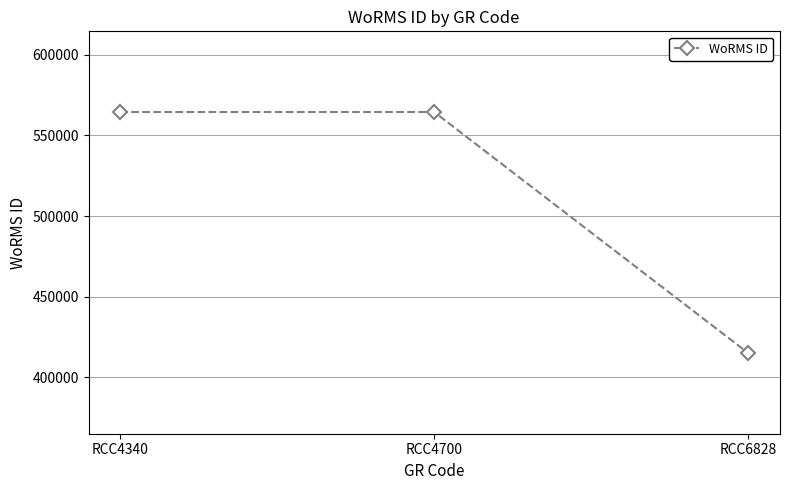

The value at RCC4700 is 564479. True or false?

True